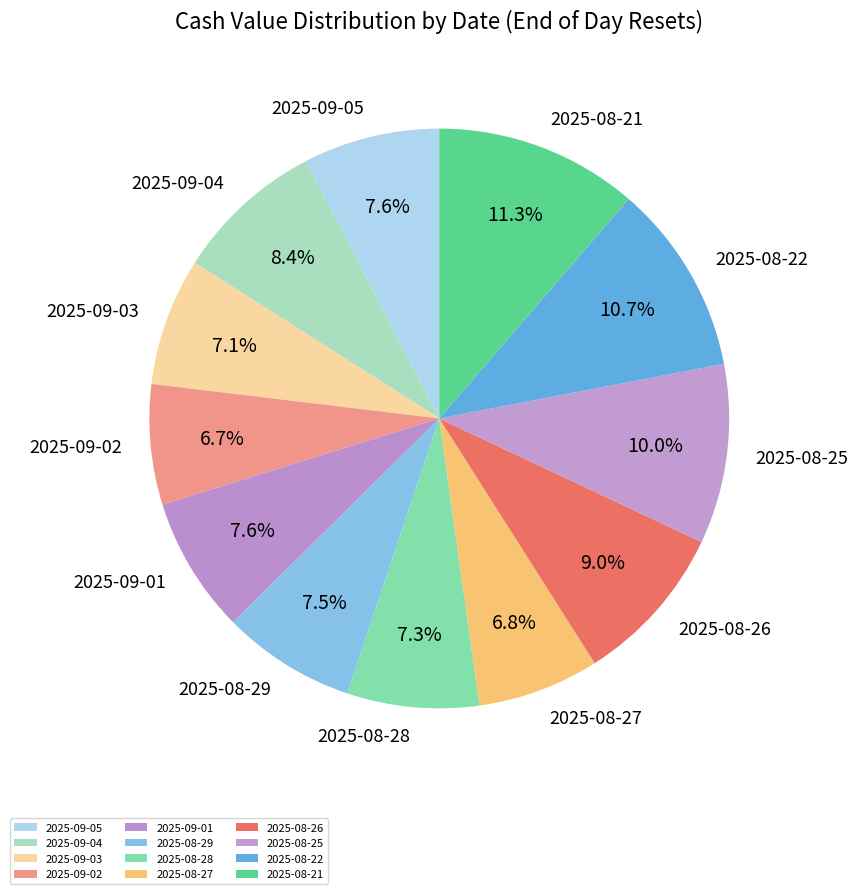

What percentage is the 2025-08-28 slice, to the nearest percent?

7%